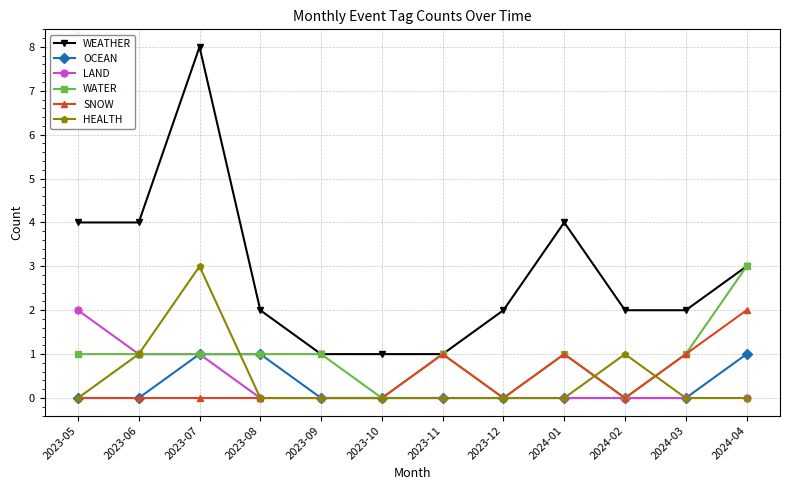

What is the label of the 5th point from the right?

2023-12